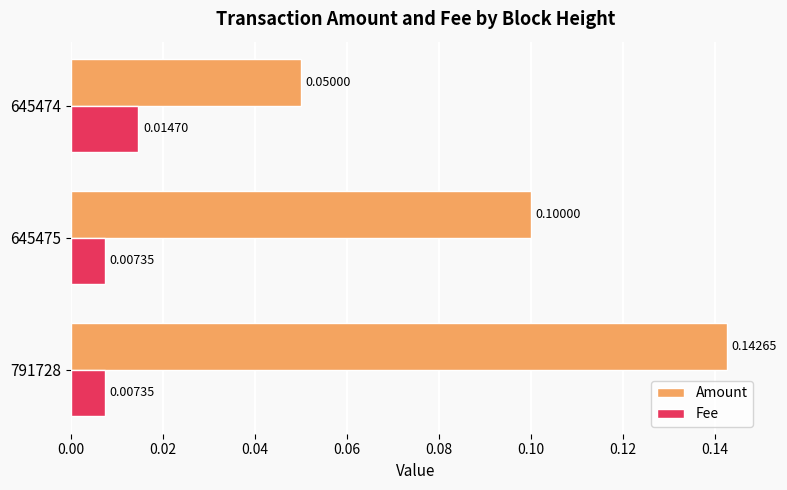

What is the difference between the maximum and minimum values in the Amount series?

0.1